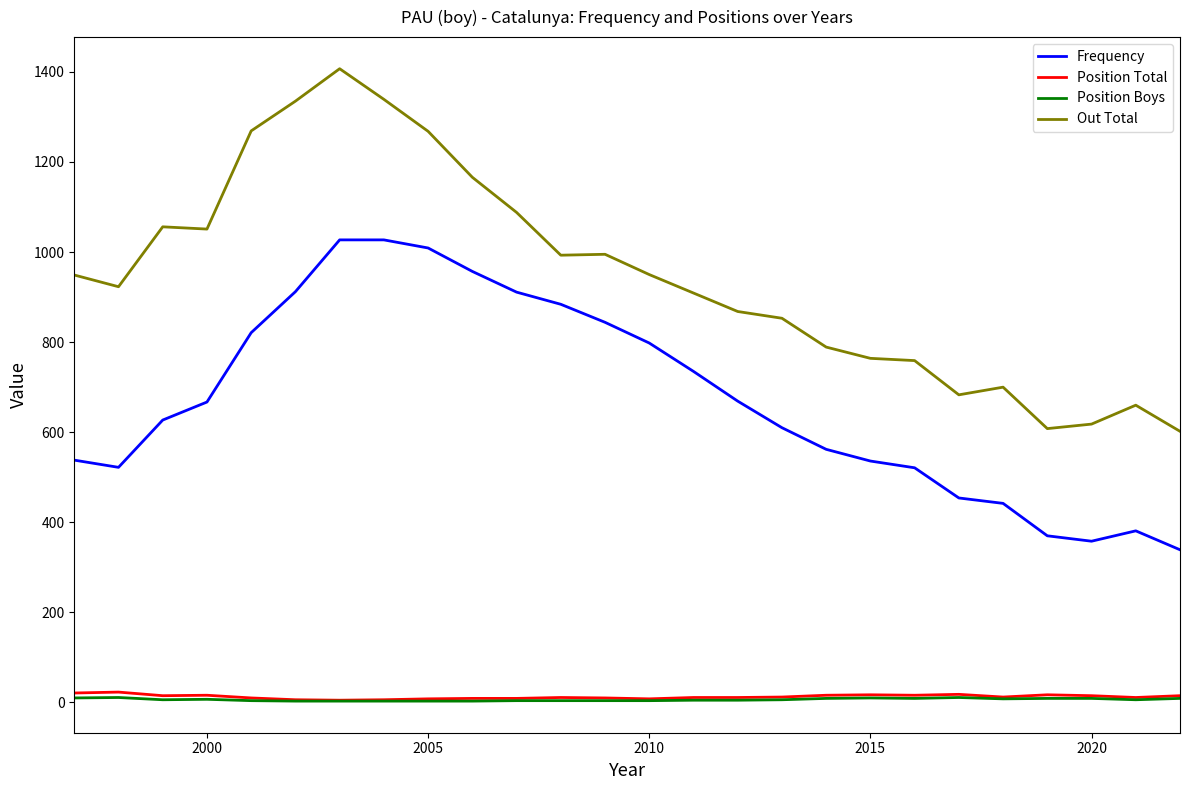

True or false: Position Total and Frequency cross at least once.

False